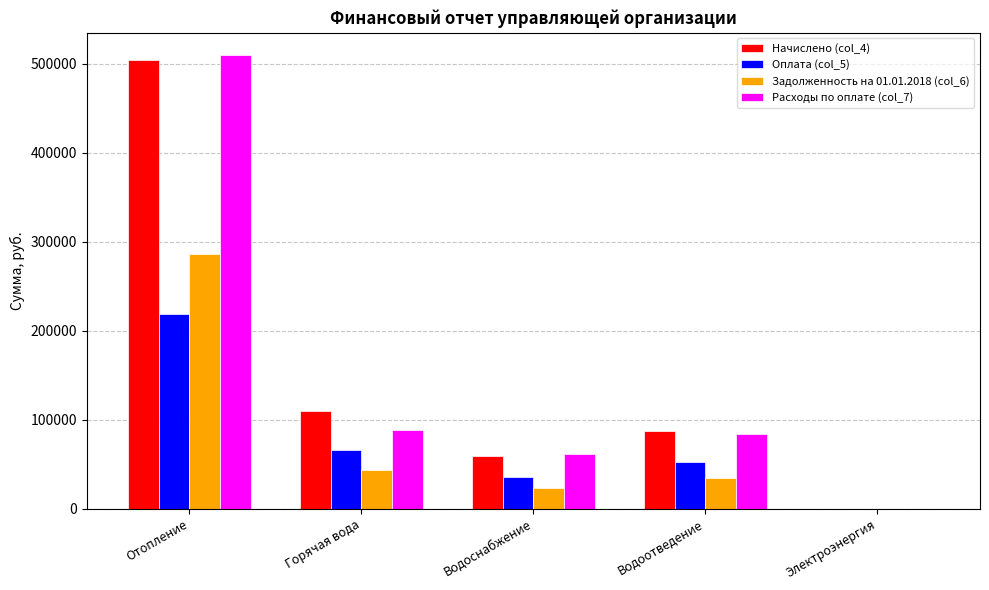

Between Горячая вода and Водоснабжение, which series saw the biggest shift?

Начислено (col_4)